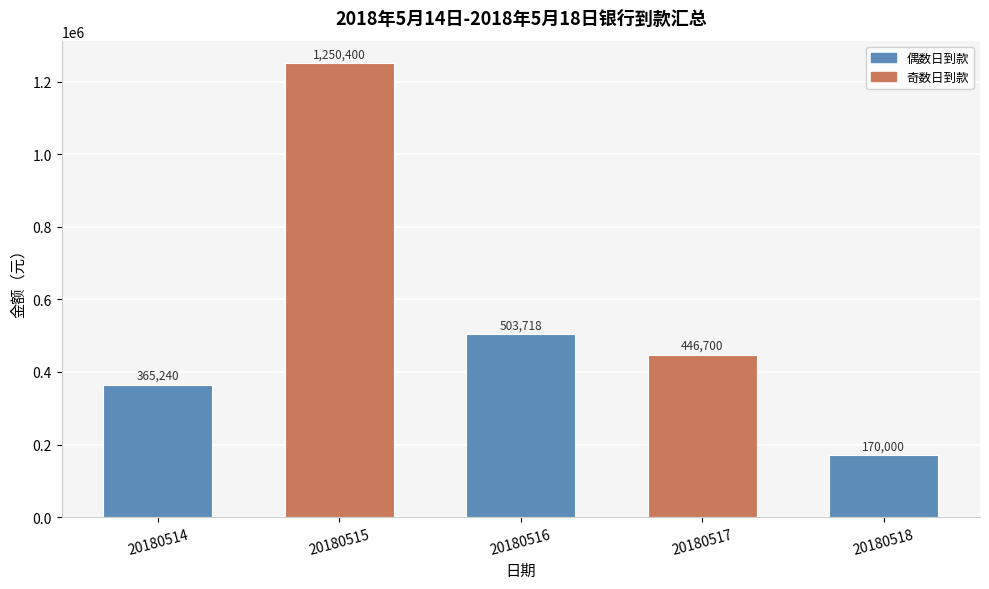

What is the value of the 1st bar from the left?

365240.4